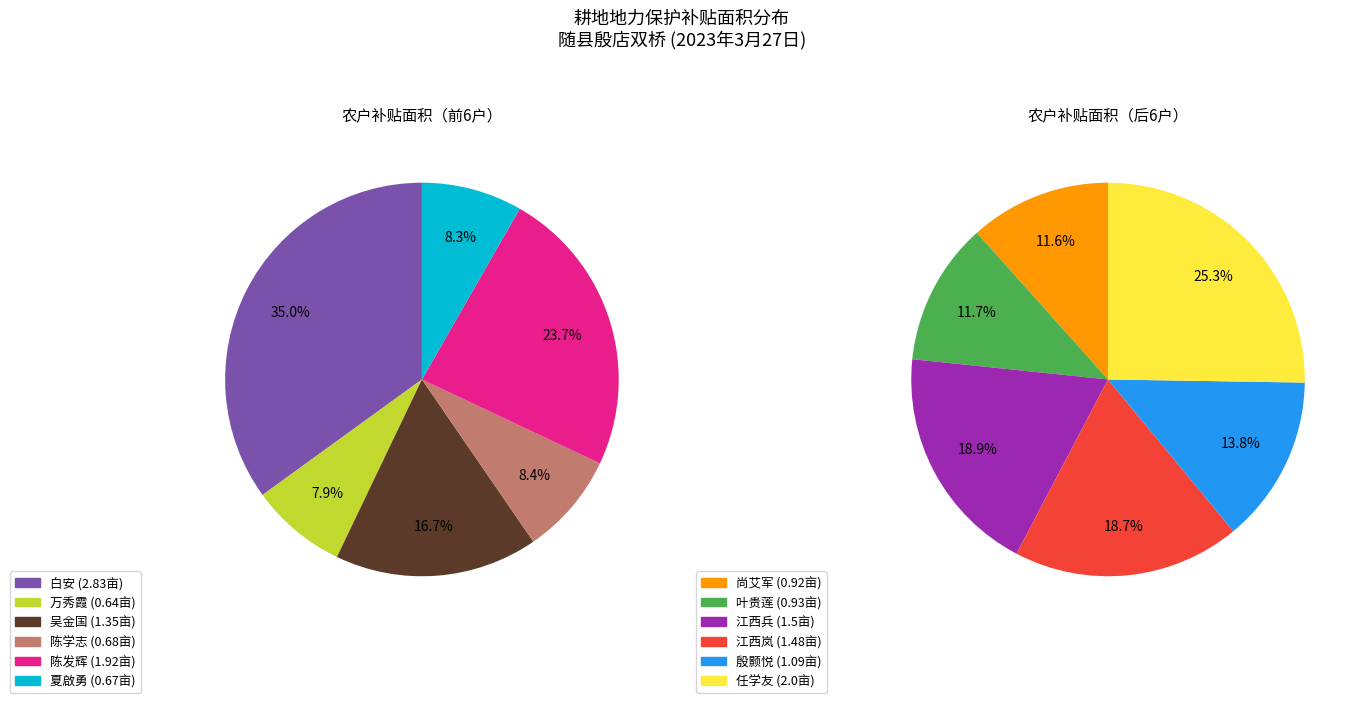

Which slice is the smallest?

万秀霞